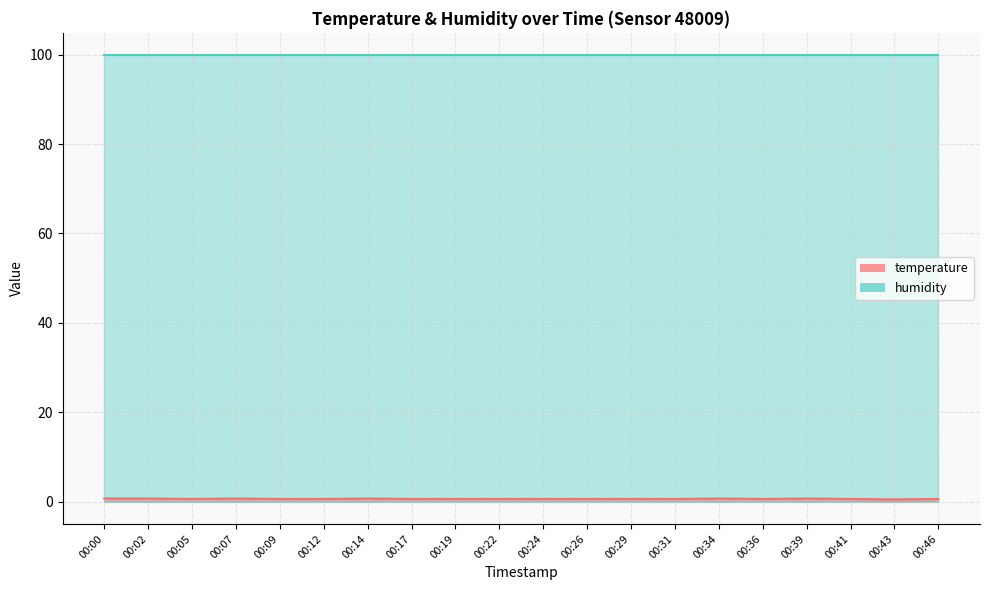

Reading left to right, what are all the values shown in this chart?

00:00=0.7	00:02=0.7	00:05=0.6	00:07=0.7	00:09=0.6	00:12=0.6	00:14=0.7	00:17=0.6	00:19=0.6	00:22=0.6	00:24=0.6	00:26=0.6	00:29=0.6	00:31=0.6	00:34=0.7	00:36=0.6	00:39=0.7	00:41=0.6	00:43=0.5	00:46=0.6